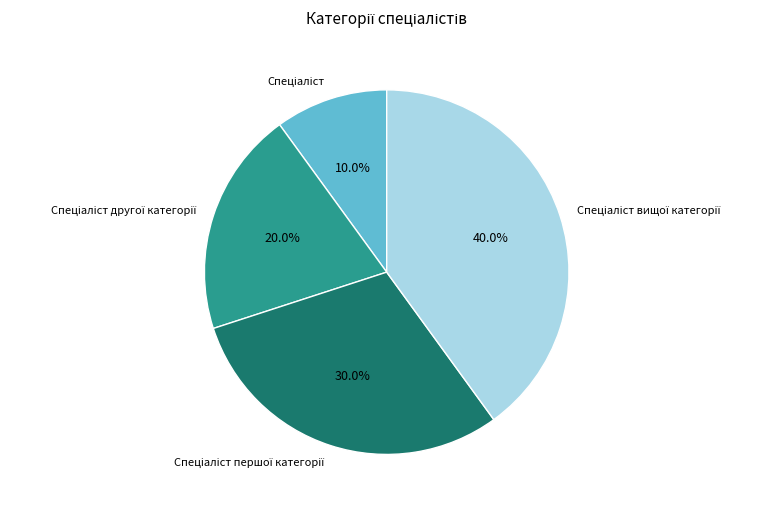

To the nearest percent, what is the difference between the largest and smallest slice percentages?

30%